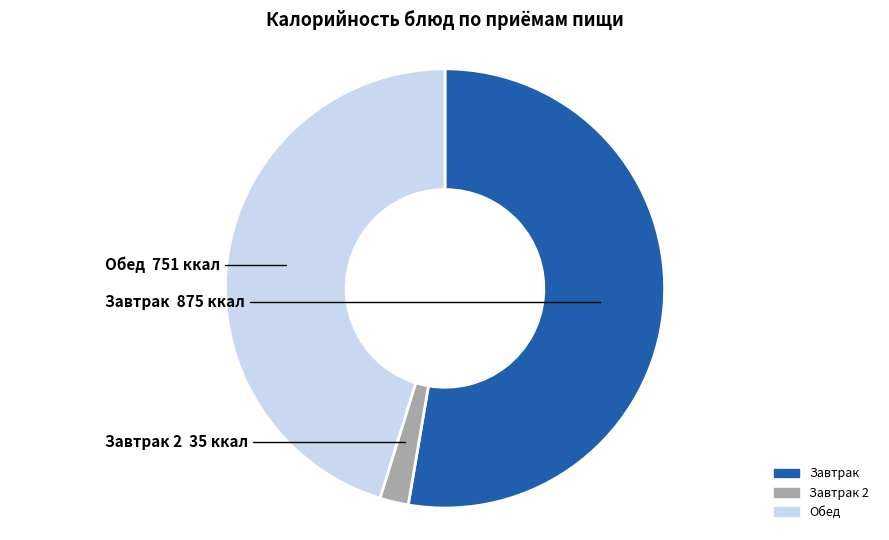

Is there any slice that represents more than half of the pie?

Yes